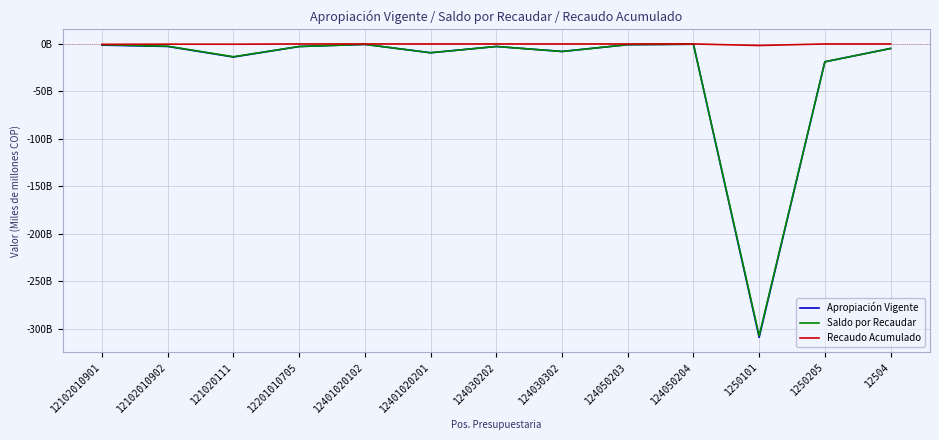

The value of Recaudo Acumulado at 12504 is 0.0. True or false?

True